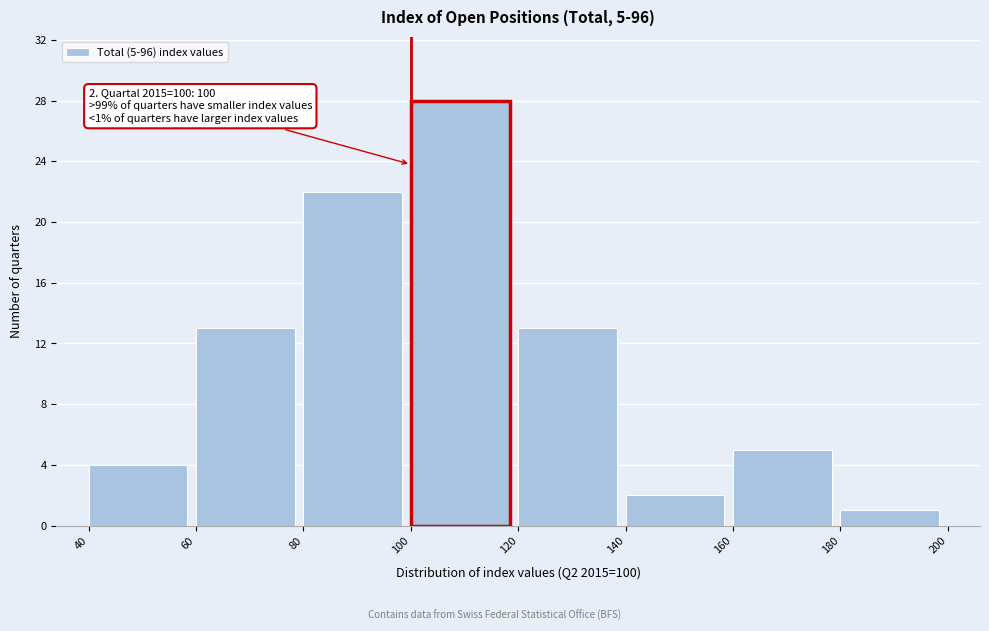

Over which range of the x-axis is the bar tallest?

100 to 120